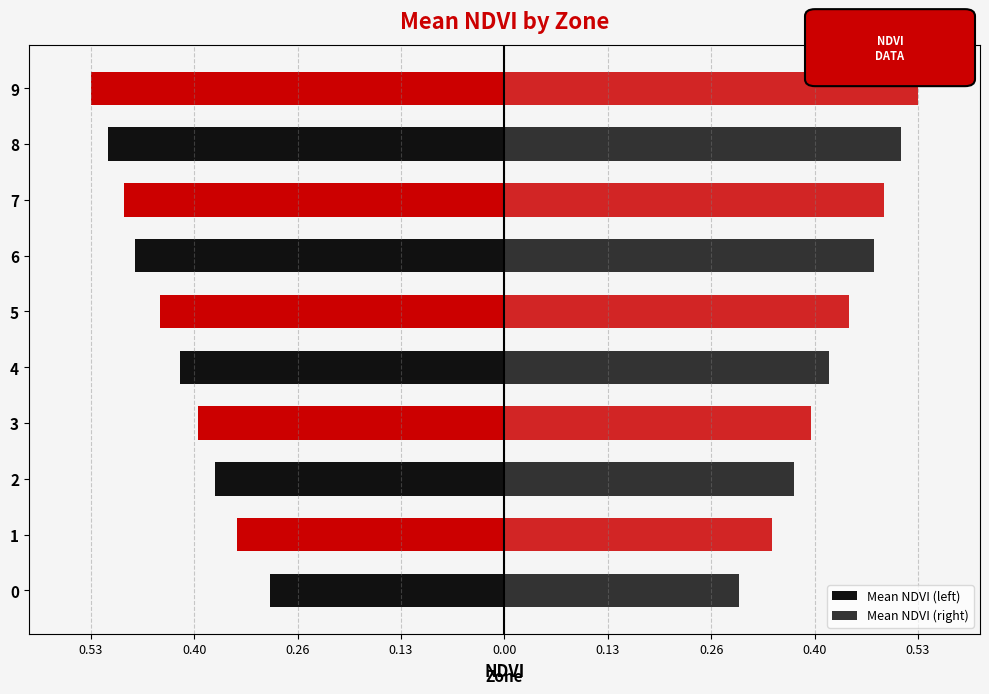

What is the sum of all Mean NDVI (right) values?

4.3